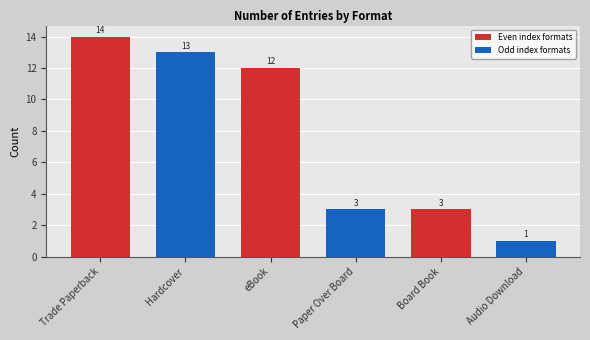

Which has a higher value, eBook or Paper Over Board?

eBook